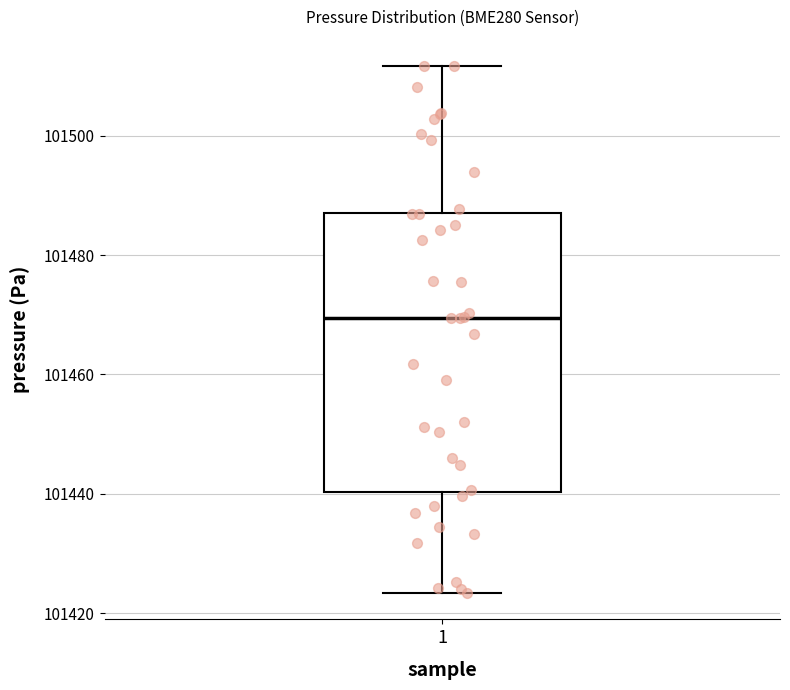

Read this box plot against the y-axis: the position of the median line, the range covered by the box, and the ends of both whiskers. The values are not printed on the chart, so give them approximately, as read against the axis.

median 101470, box 101440 to 101488, whiskers 101424 to 101512